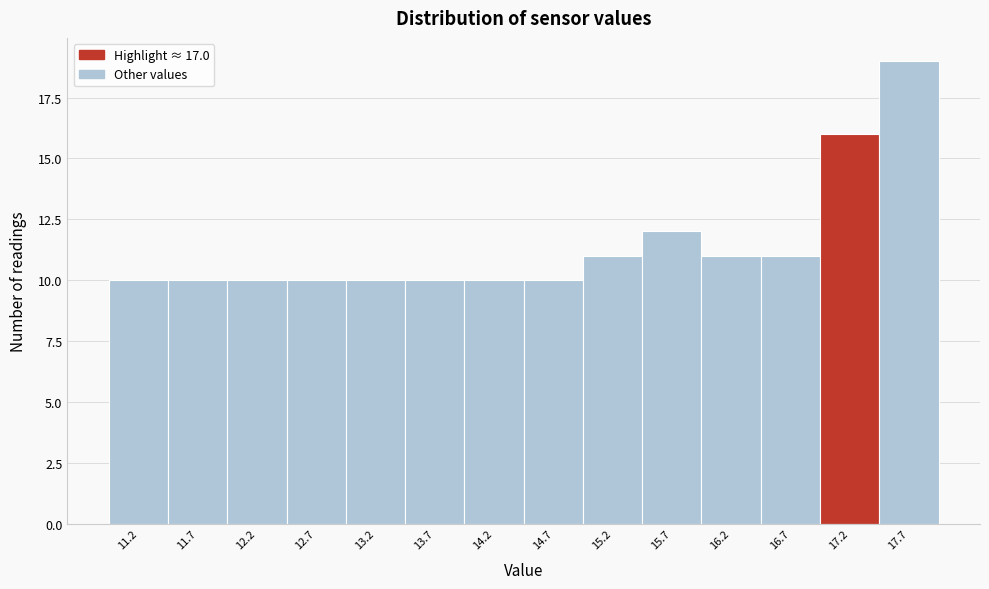

Reading left to right, list every bar in this chart as the range it spans on the x-axis followed by its height. The values are not printed on the chart, so give them approximately, as read against the axis.

10.95 to 11.45: 10
11.45 to 11.95: 10
11.95 to 12.45: 10
12.45 to 12.95: 10
12.95 to 13.45: 10
13.45 to 13.95: 10
13.95 to 14.45: 10
14.45 to 14.95: 10
14.95 to 15.45: 11
15.45 to 15.95: 12
15.95 to 16.45: 11
16.45 to 16.95: 11
16.95 to 17.45: 16
17.45 to 17.95: 19